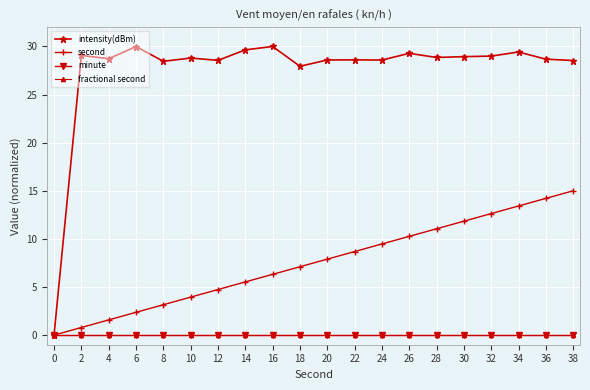

What is the maximum value for intensity(dBm)?

30.0